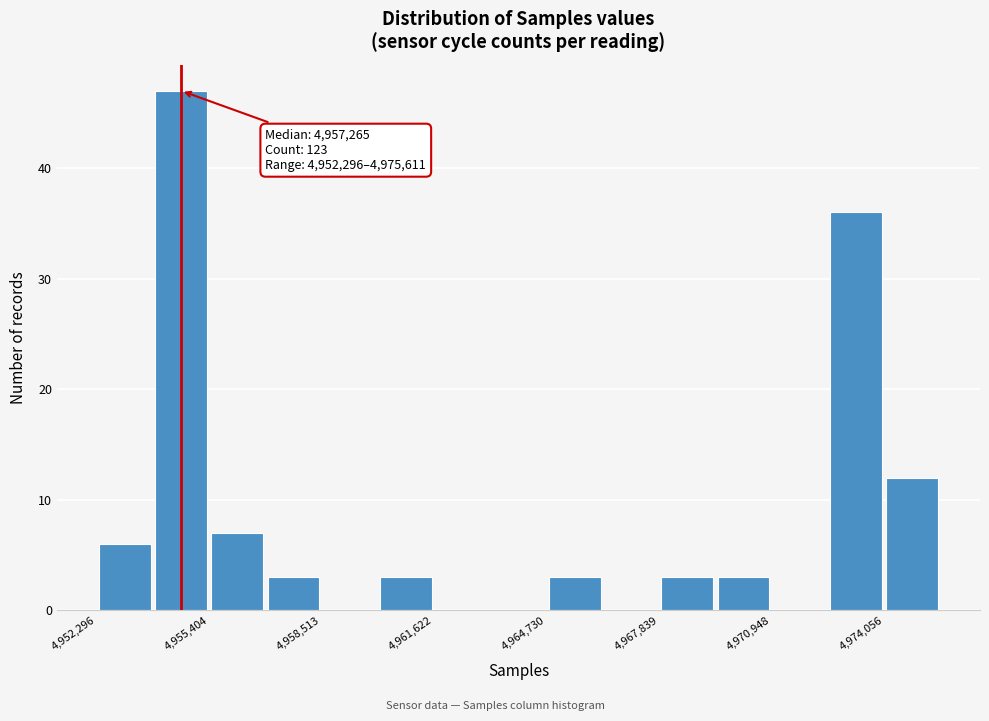

Around what value on the x-axis is the tallest bar? Give the approximate position of its centre, as read against the axis.

4954500